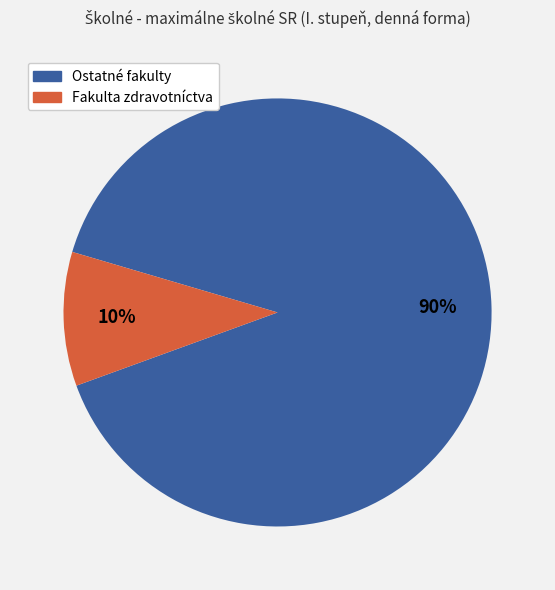

Is there a majority slice in this chart?

Yes